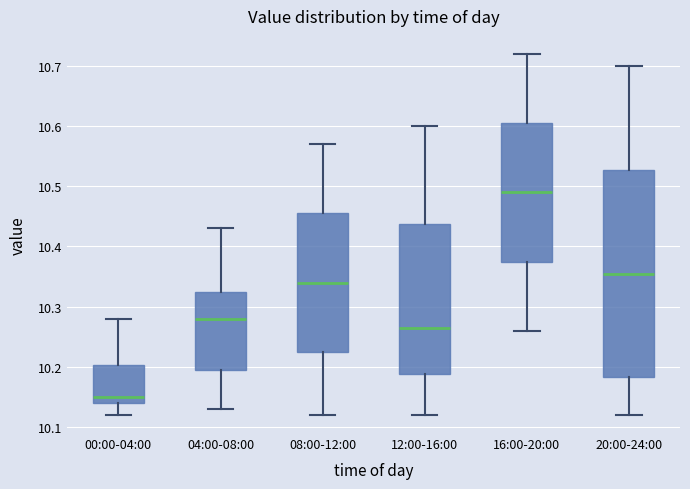

Which box is the tallest, from its lower edge to its upper edge?

20:00-24:00